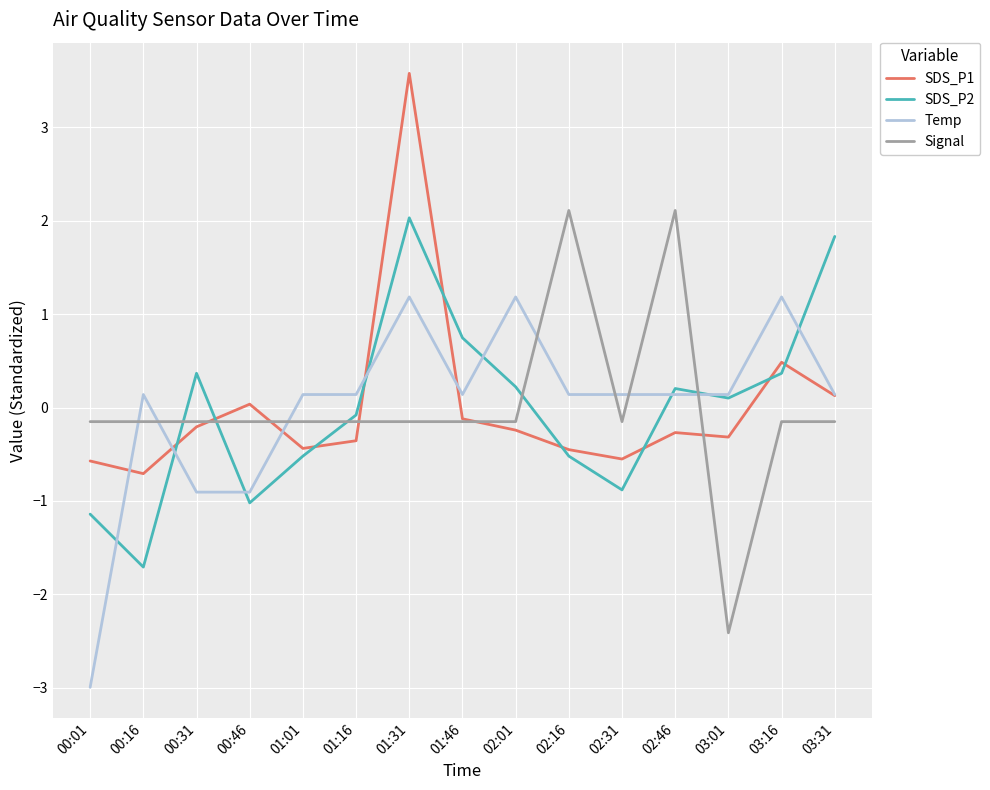

What position from the right is 01:01?

11